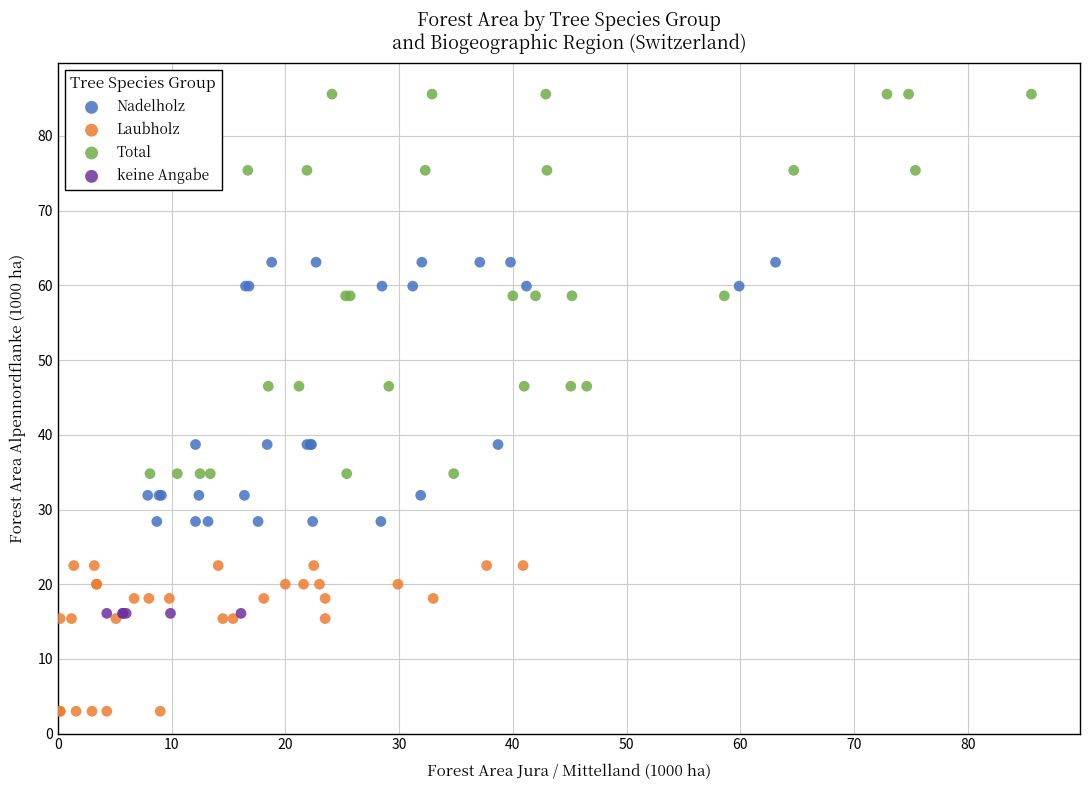

Which series contains the highest Y value?

Total